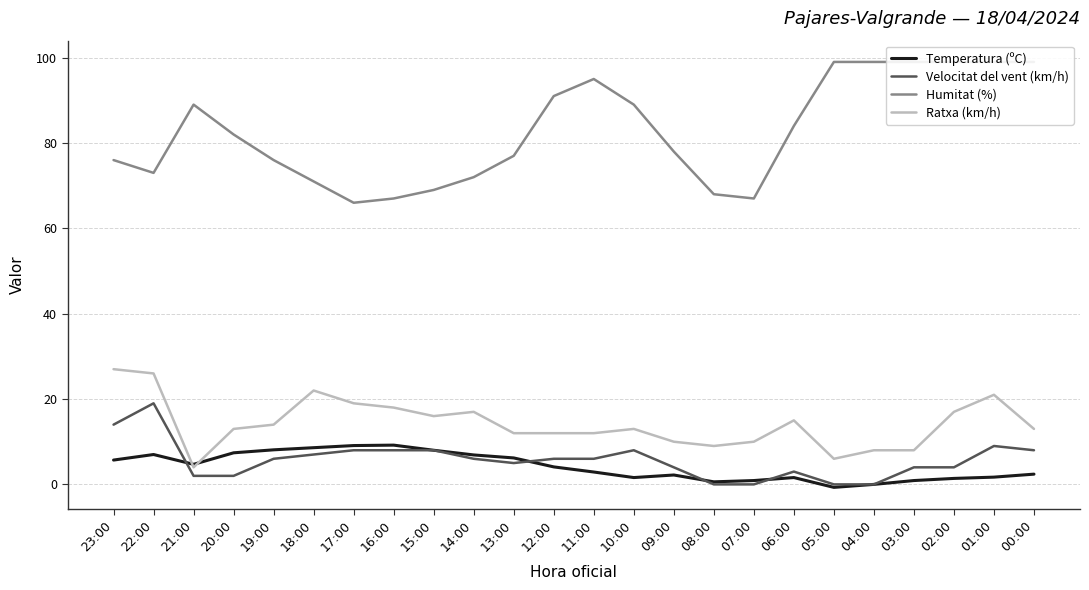

The Ratxa (km/h) series shows 8.0 at 03:00. True or false?

True